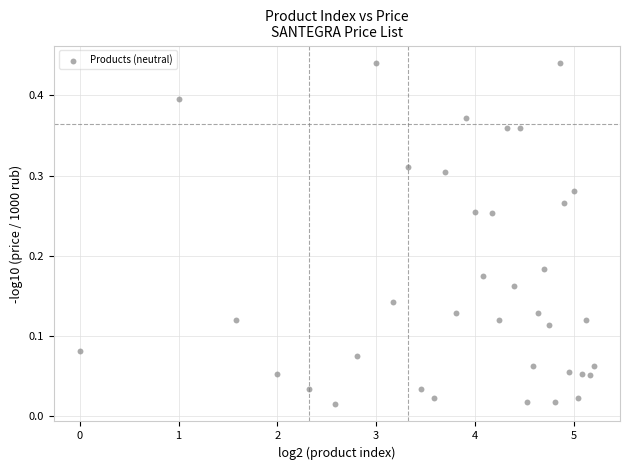

What is the range of X values (max minus min)?

5.2